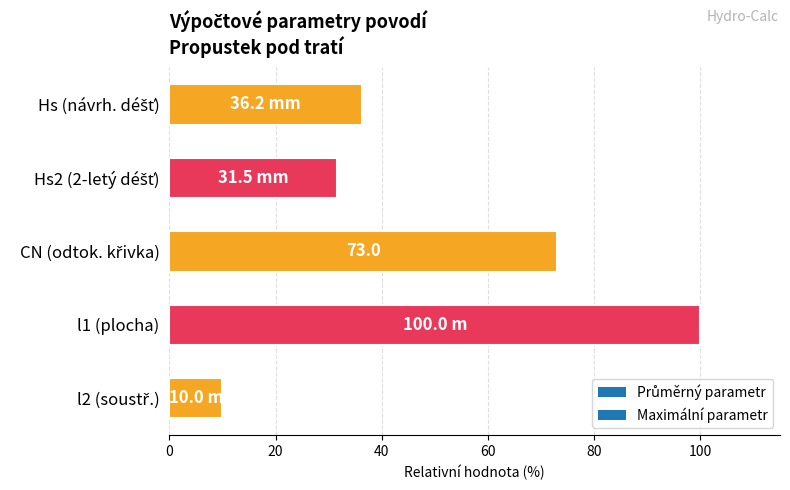

What is the difference between the maximum and second lowest values?

68.5